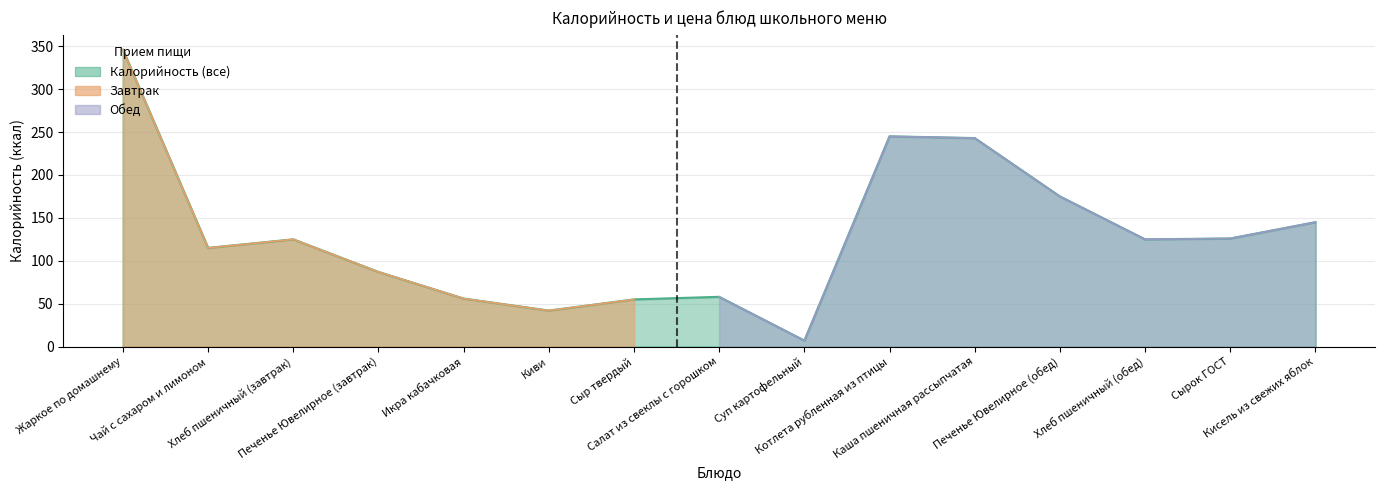

Between Киви and Хлеб пшеничный (обед), which is larger?

Хлеб пшеничный (обед)